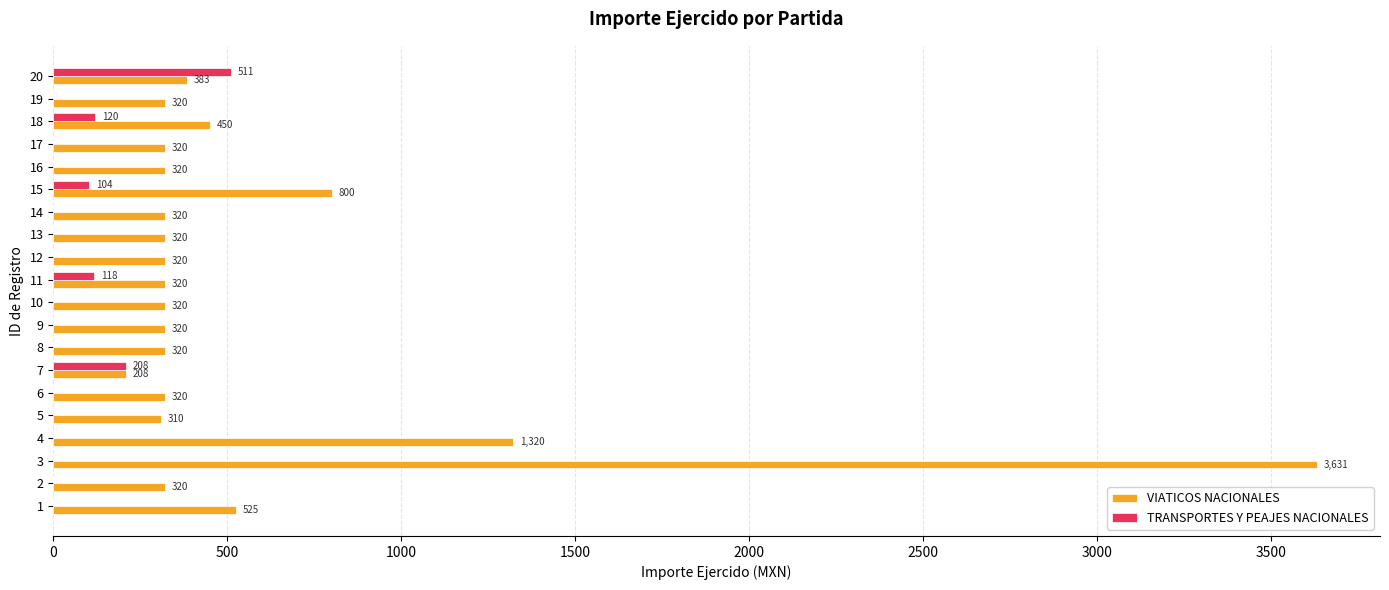

Where is VIATICOS NACIONALES nearest to the value 1919?

4